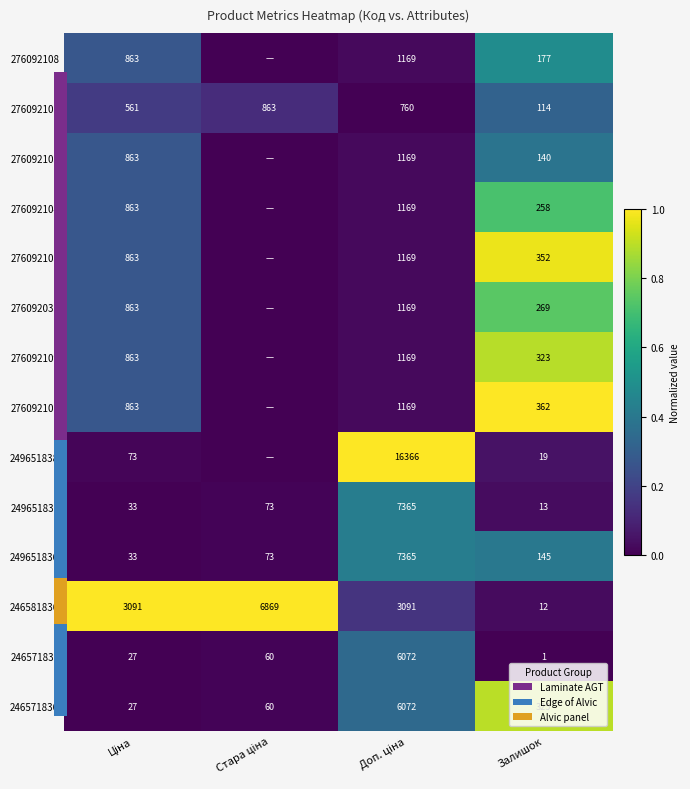

What is the sum of all 276092109 values?

1.2